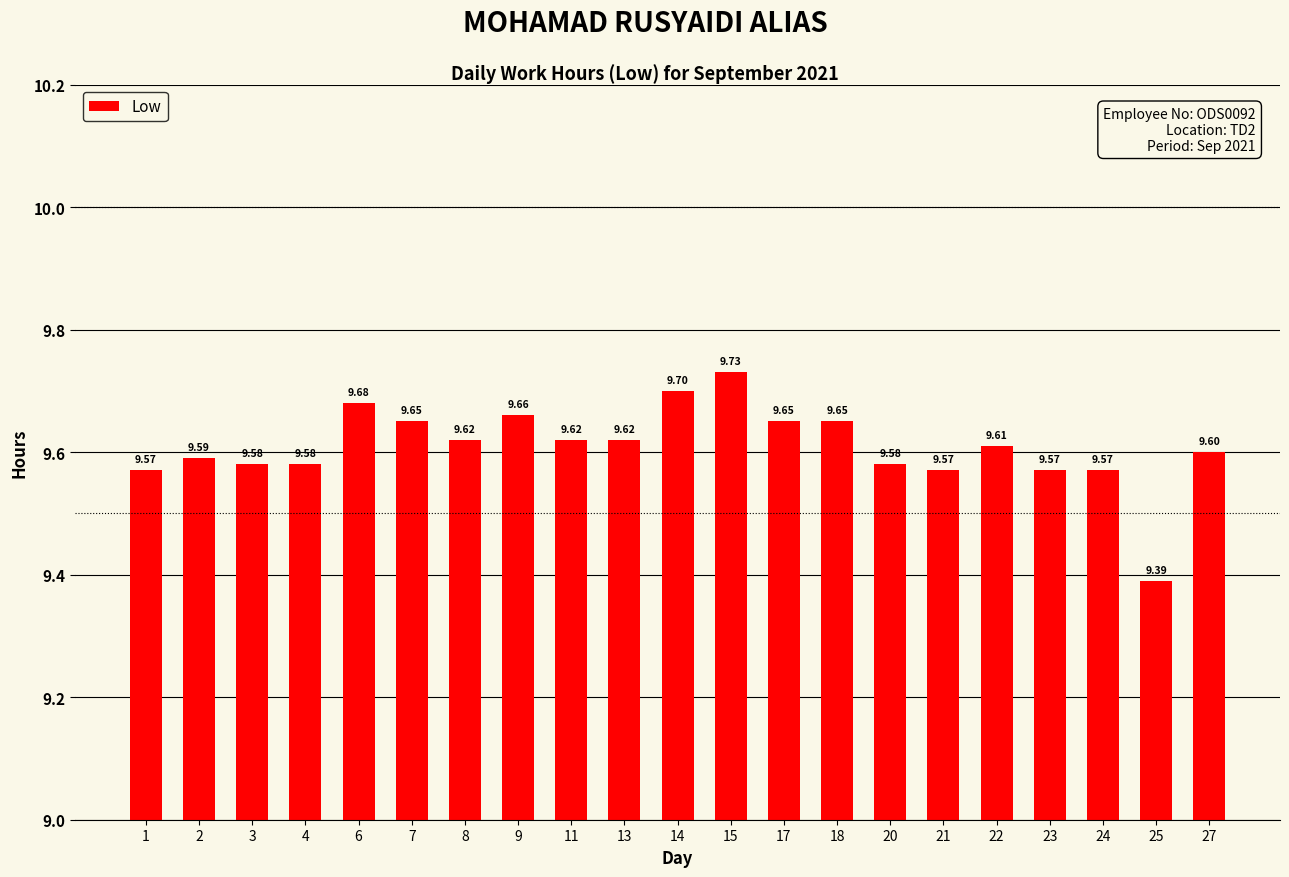

Is it true that the value at 20 is 4.6?

False